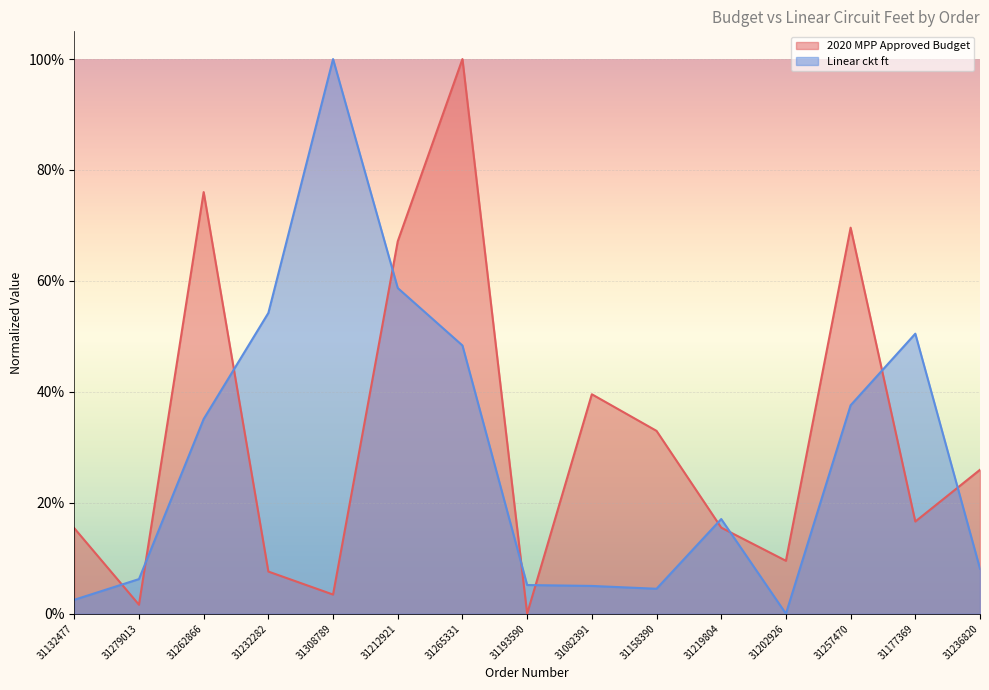

Reading right to left, what are all the values shown in this chart?

2020 MPP Approved Budget: 31236820=0.3	31177369=0.2	31257470=0.7	31202926=0.1	31219804=0.2	31158390=0.3	31082391=0.4	31193590=0.0	31265331=1.0	31212921=0.7	31308789=0.0	31232282=0.1	31262866=0.8	31279013=0.0	31132477=0.2
Linear ckt ft: 31236820=0.1	31177369=0.5	31257470=0.4	31202926=0.0	31219804=0.2	31158390=0.0	31082391=0.1	31193590=0.1	31265331=0.5	31212921=0.6	31308789=1.0	31232282=0.5	31262866=0.4	31279013=0.1	31132477=0.0